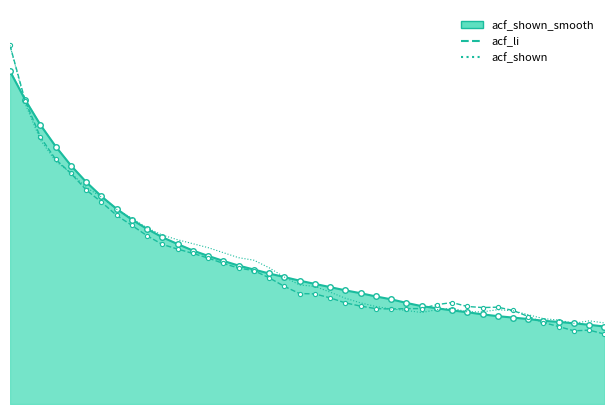

Rank the series by their maximum value, from highest to lowest.

acf_li, acf_shown, acf_shown_smooth